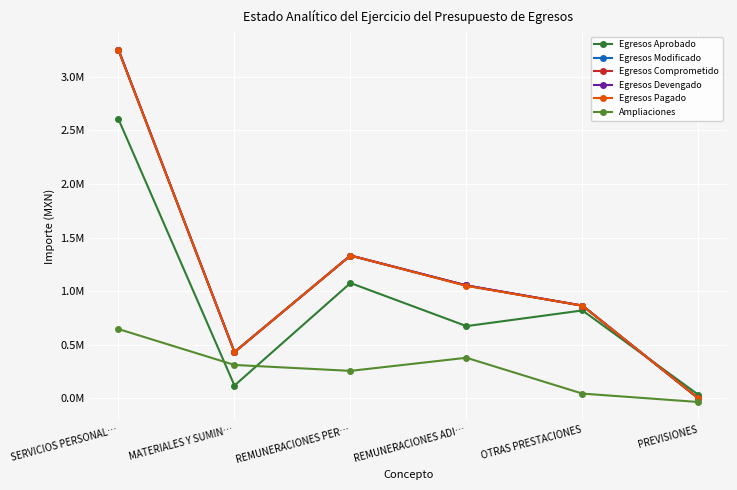

Is this an area chart (filled region under the line)?

No